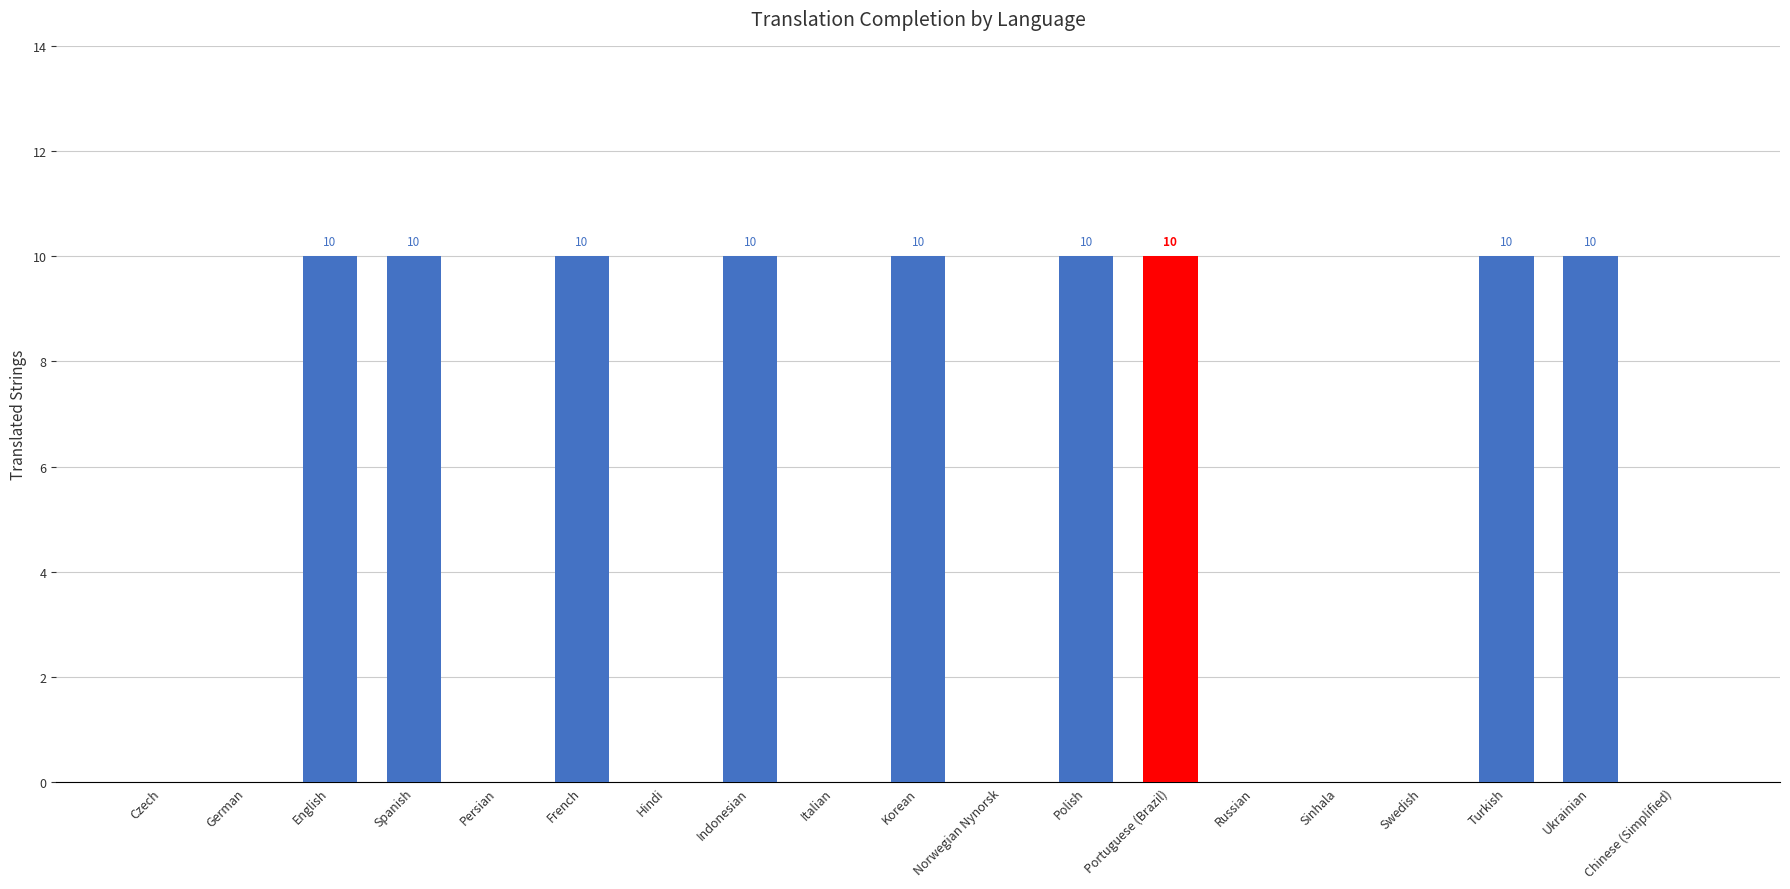

True or false: the data shows 10 at English.

True